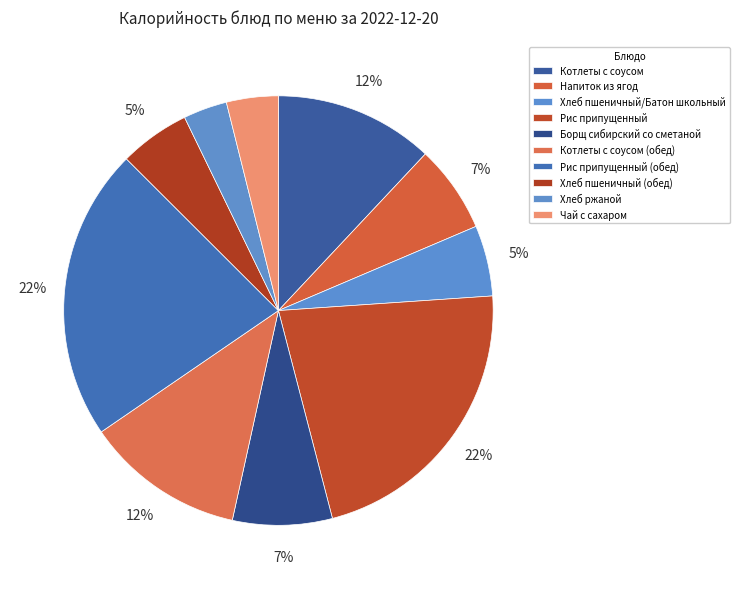

Does any single category account for the majority?

No